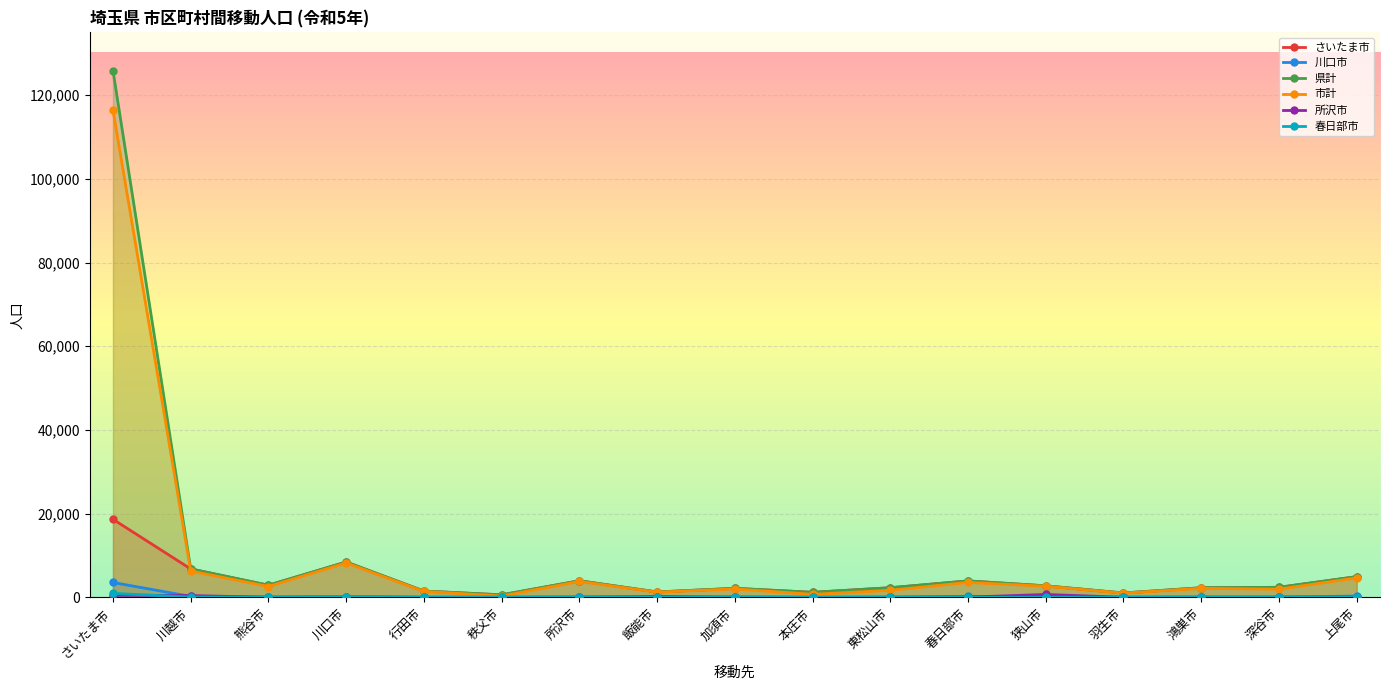

True or false: 春日部市 and 市計 cross at least once.

False